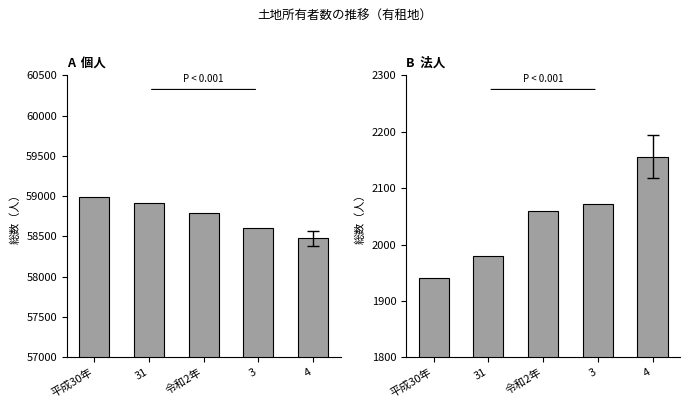

What is the label of the 3rd bar from the right?

令和2年